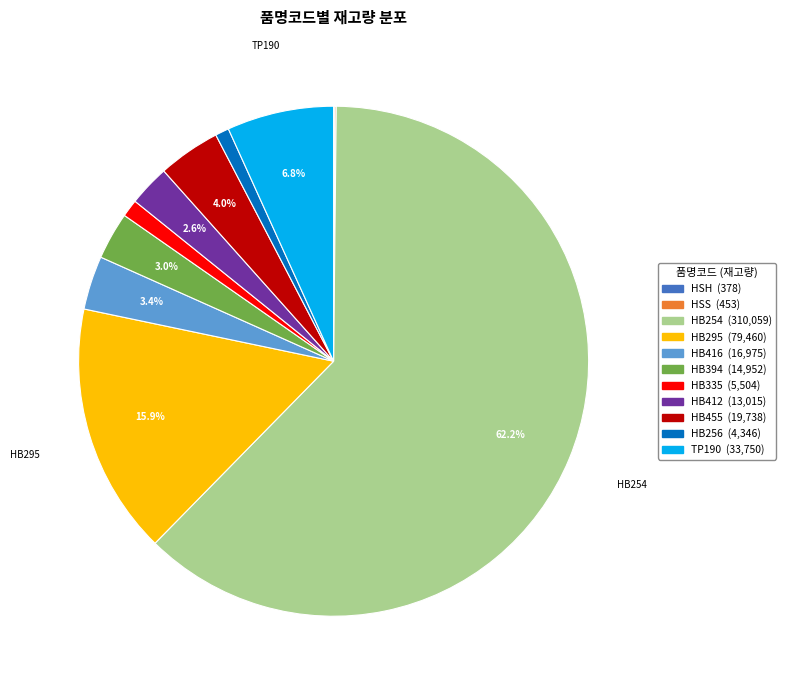

Combined, what portion of the pie is HB295 and HB394?

18.9%